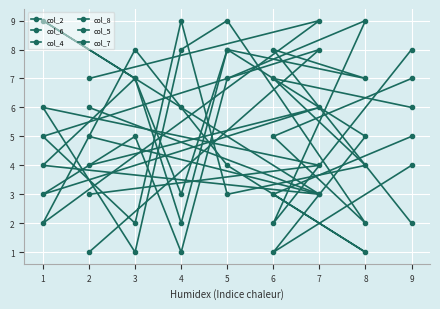

Rank the series at 2 from highest to lowest value.

col_4, col_7, col_8, col_6, col_2, col_5